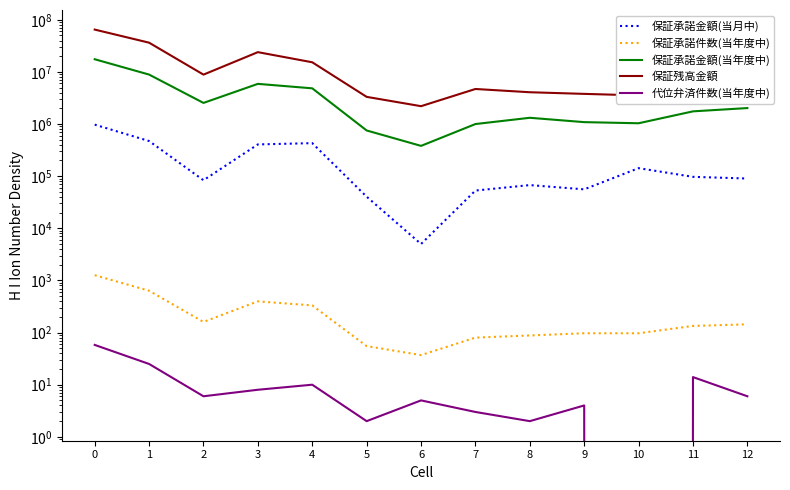

What is the spread (max minus min) of values at 12?

7501472